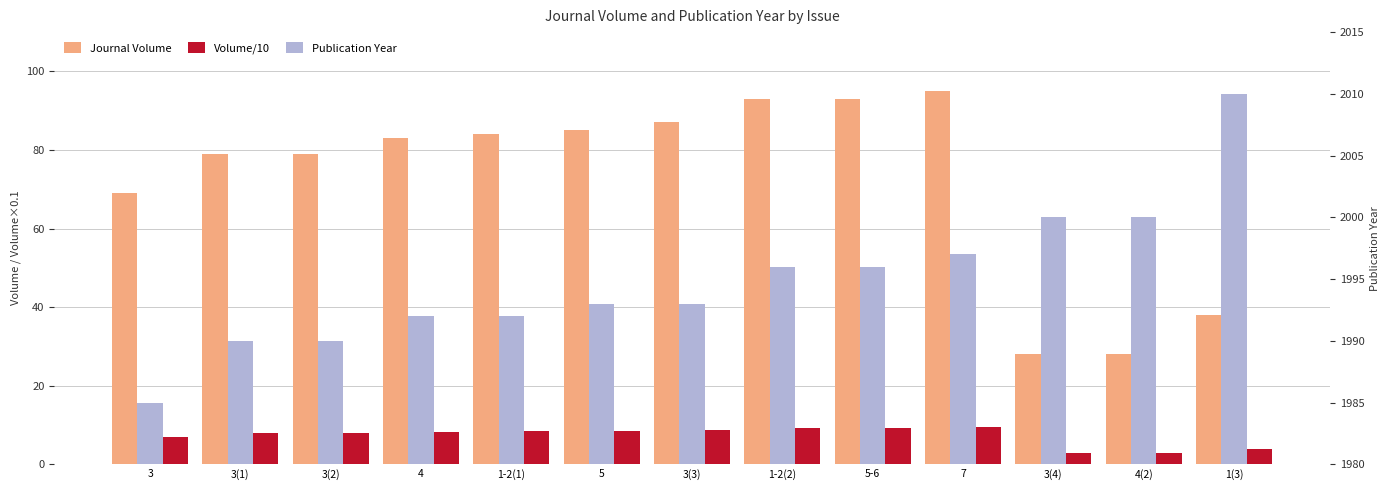

Reading left to right, transcribe all the data shown in this chart.

Journal Volume: 69.0	79.0	79.0	83.0	84.0	85.0	87.0	93.0	93.0	95.0	28.0	28.0	38.0
Volume/10: 6.9	7.9	7.9	8.3	8.4	8.5	8.7	9.3	9.3	9.5	2.8	2.8	3.8
Publication Year: 1985.0	1990.0	1990.0	1992.0	1992.0	1993.0	1993.0	1996.0	1996.0	1997.0	2000.0	2000.0	2010.0